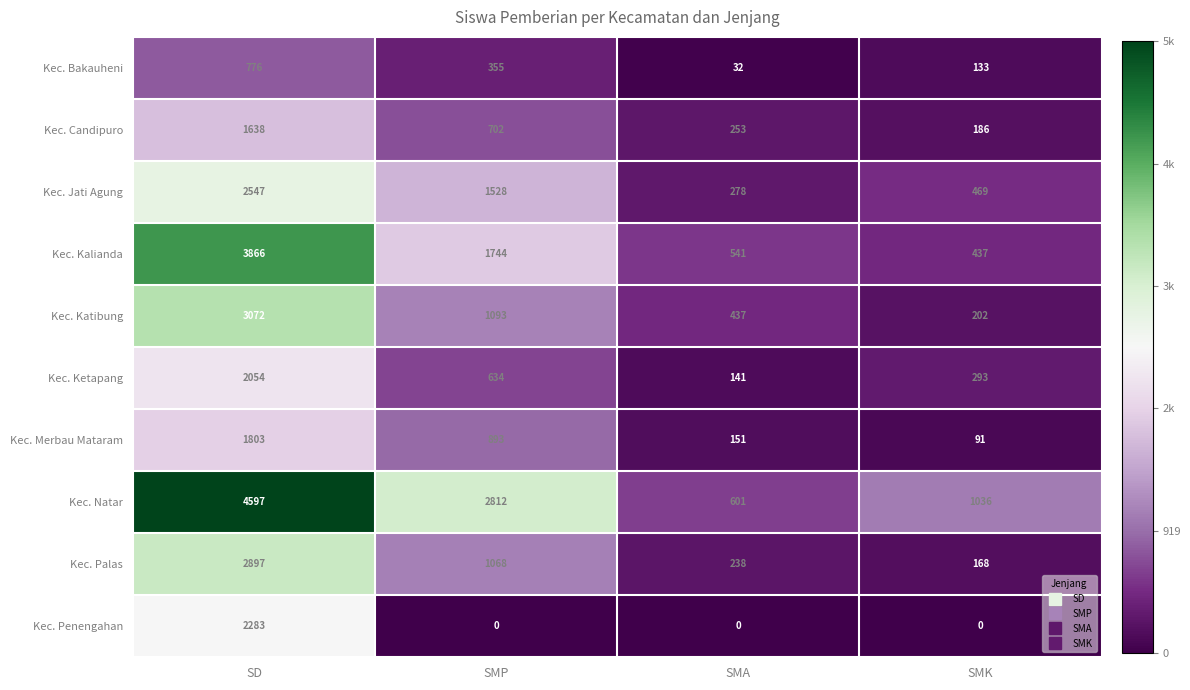

At which category is the sum across all series the highest?

SD